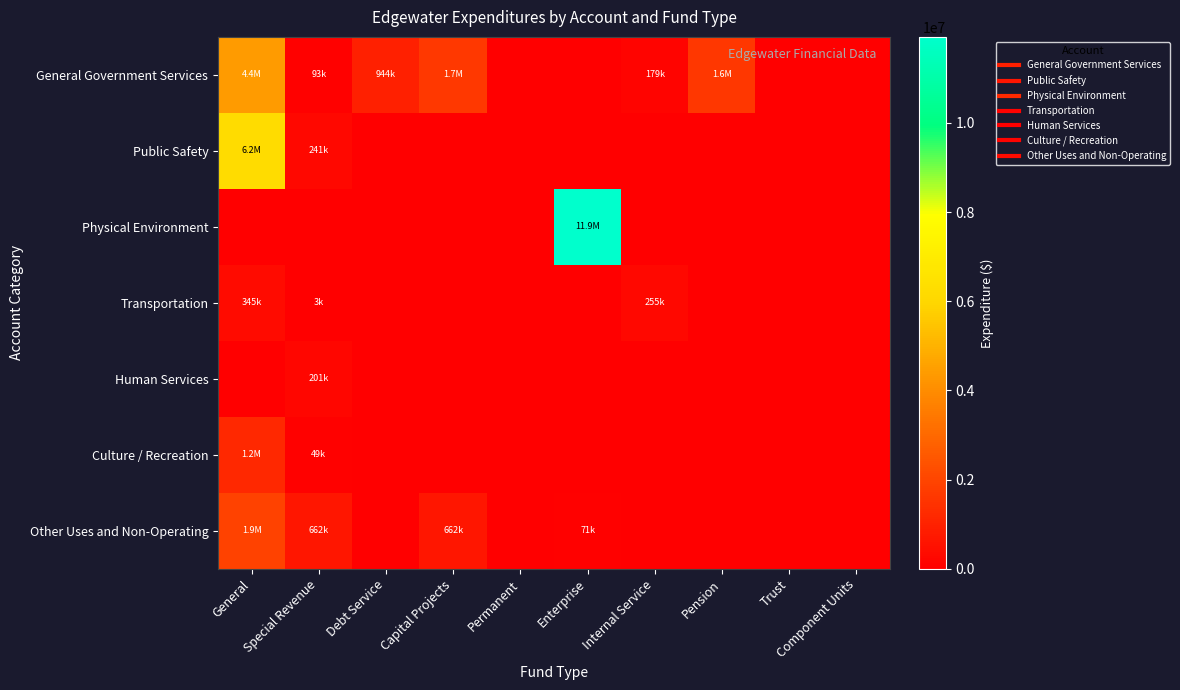

Which series has the largest total across all categories?

Physical Environment